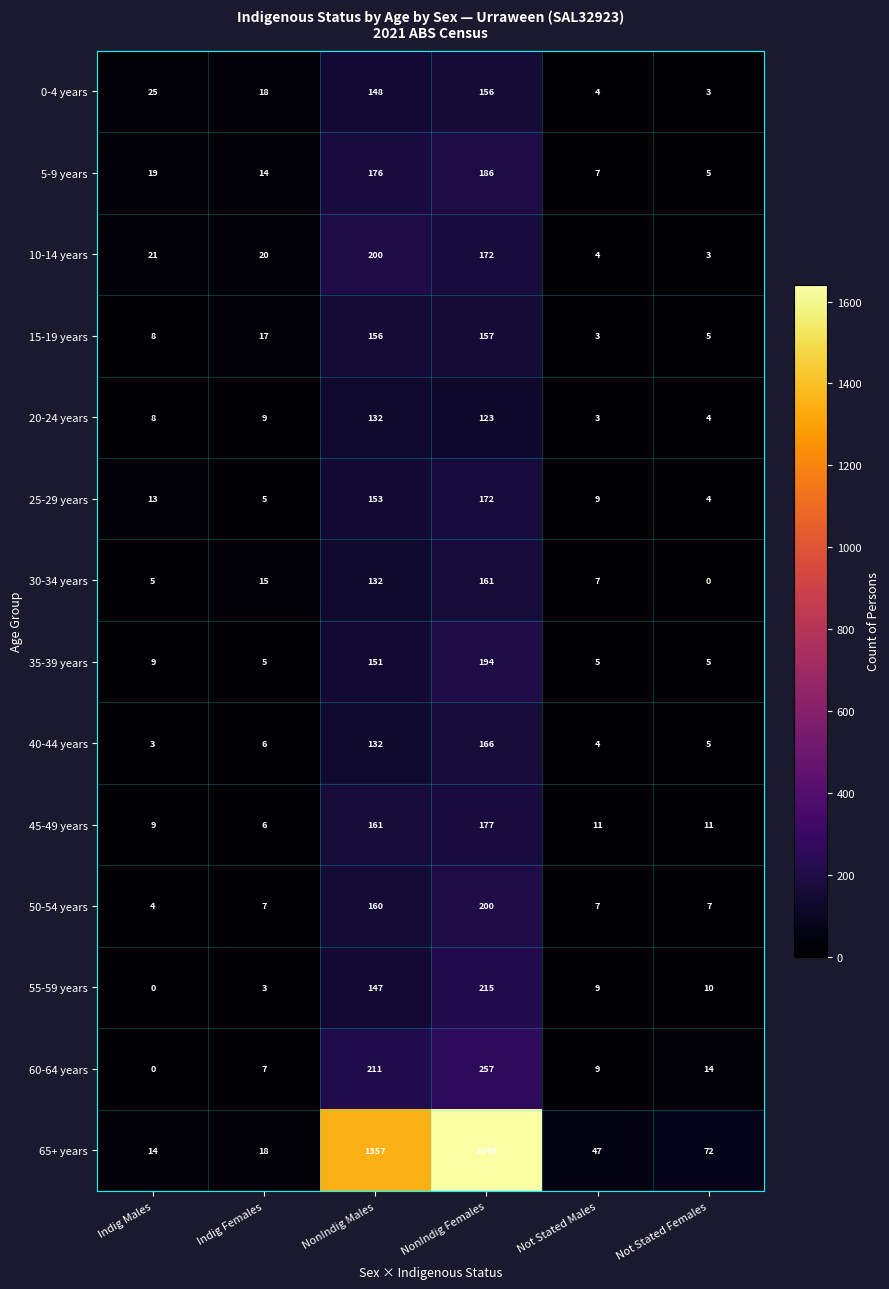

At which category does the chart reach its peak across all series?

NonIndig Females